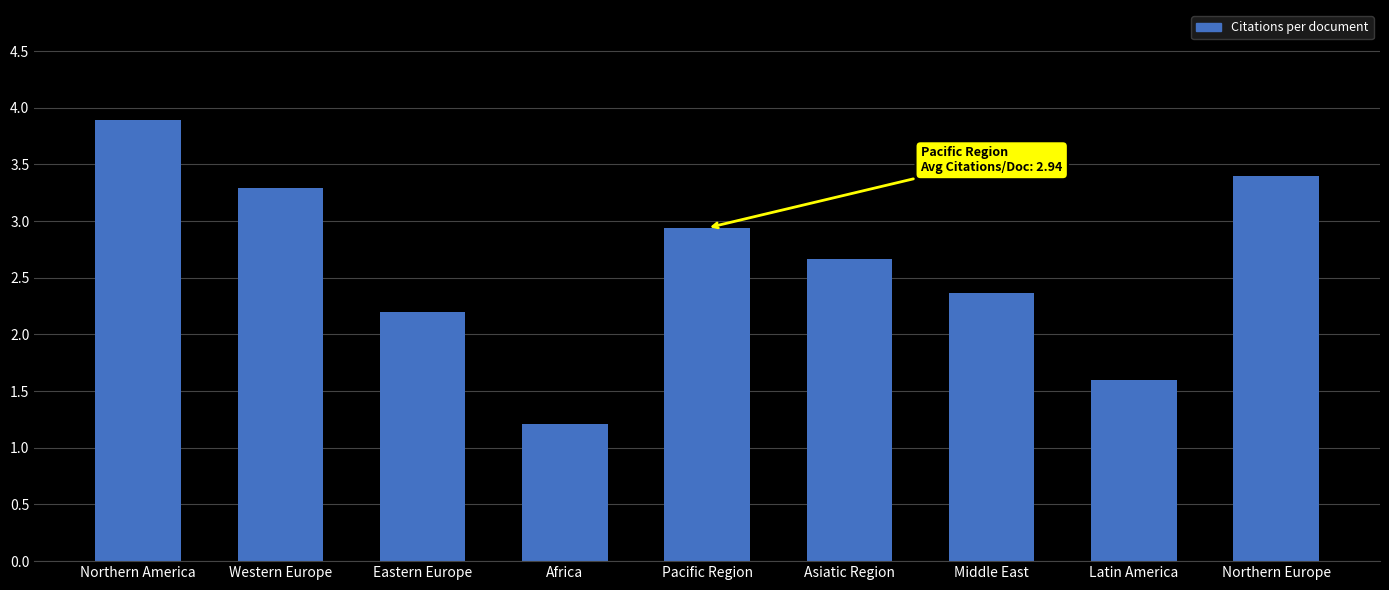

What position from the right is Latin America?

2